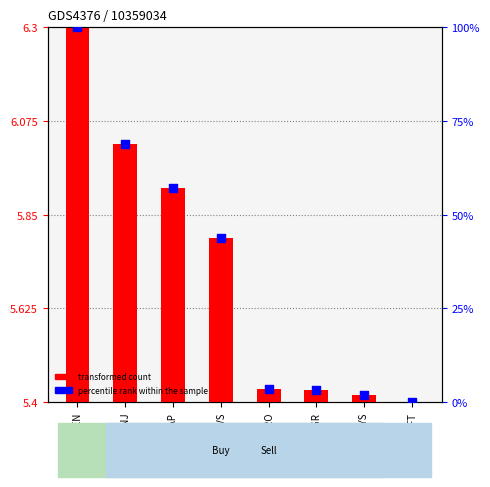

What are all the series names shown in the legend?

transformed count, percentile rank within the sample